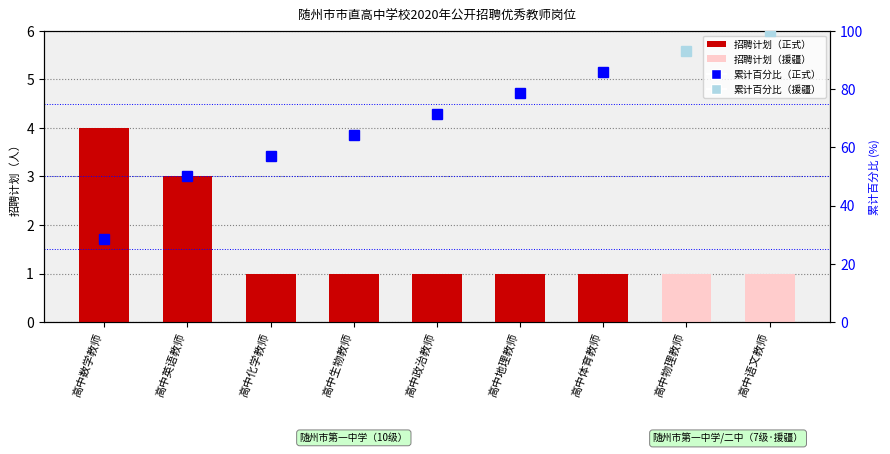

What is the greatest value displayed?

4